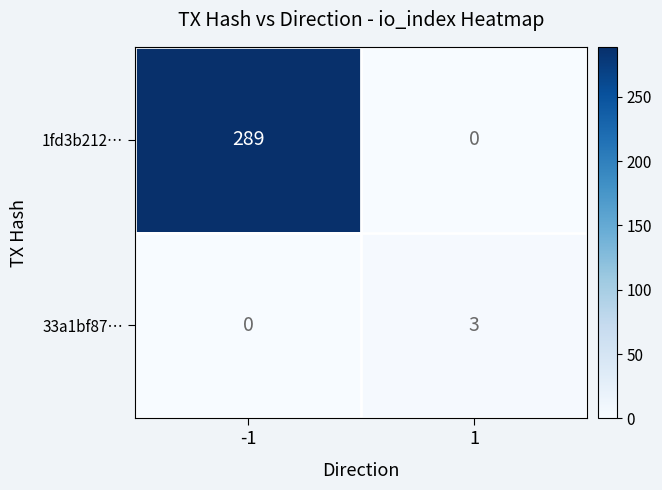

Which label corresponds to the largest value in the chart?

-1